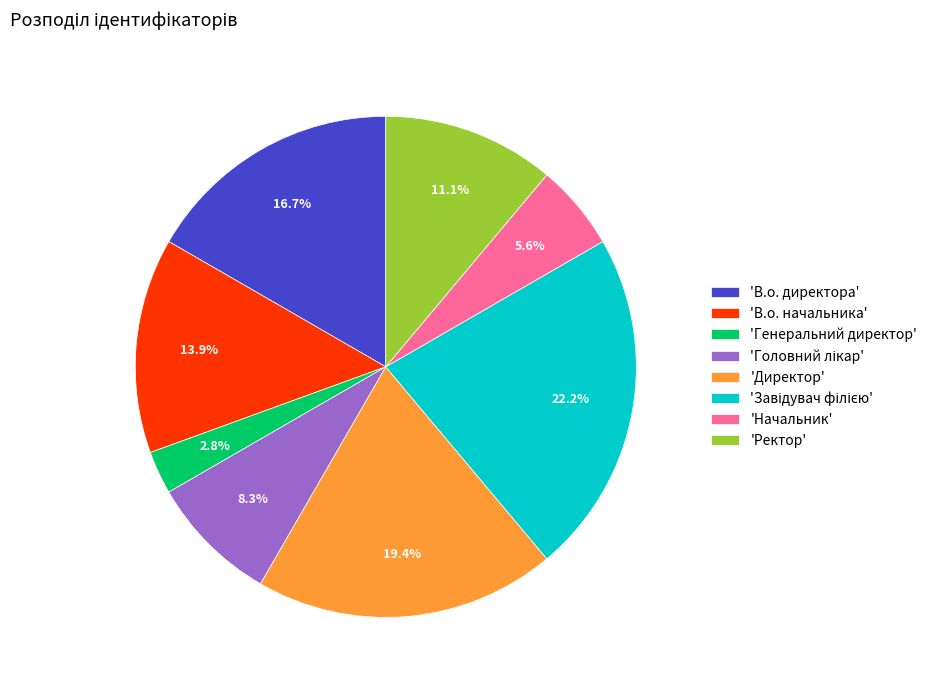

What is the ratio of the value at 'Начальник' to the value at 'Ректор'?

0.5